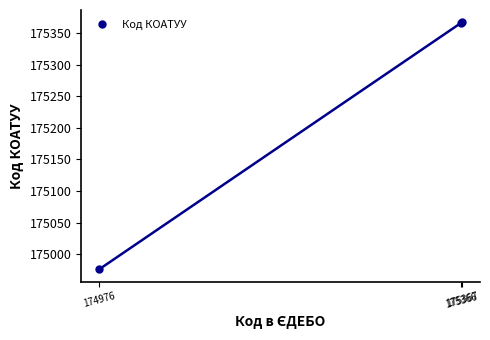

What value does the data have at 174976, to the nearest 10?

174980